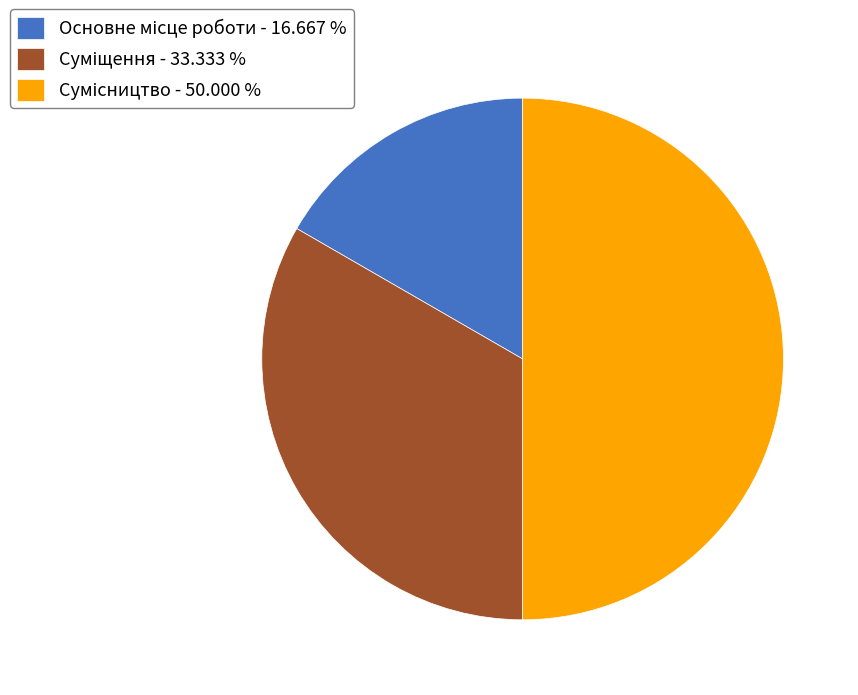

Between Суміщення and Основне місце роботи, which is larger?

Суміщення